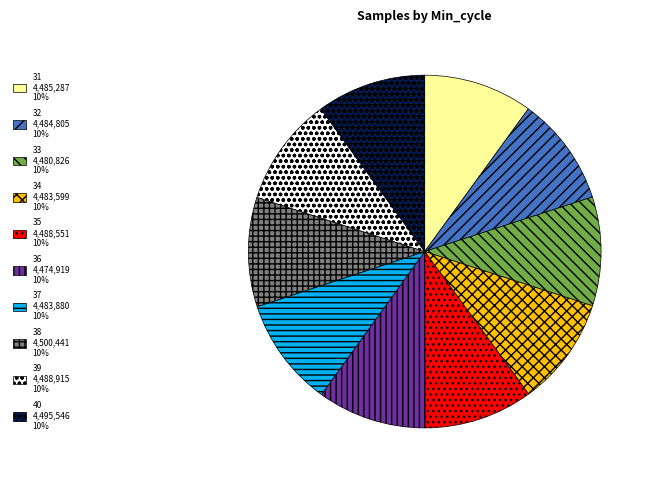

The 32 4,484,805 10% slice represents 3% of the pie. True or false?

False